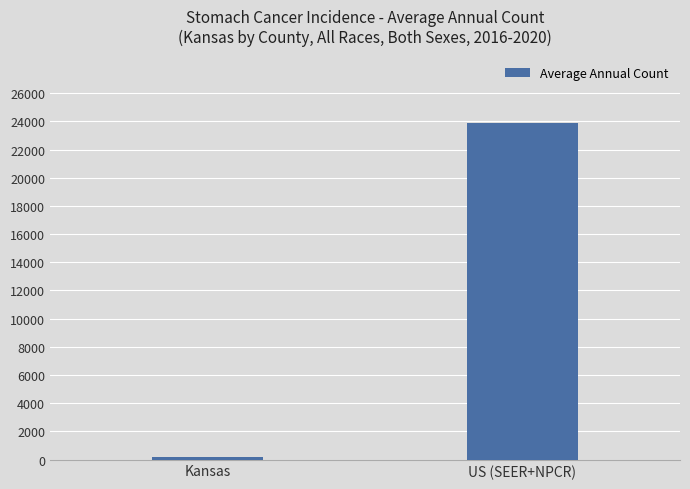

Reading right to left, transcribe all the data shown in this chart.

23883	174